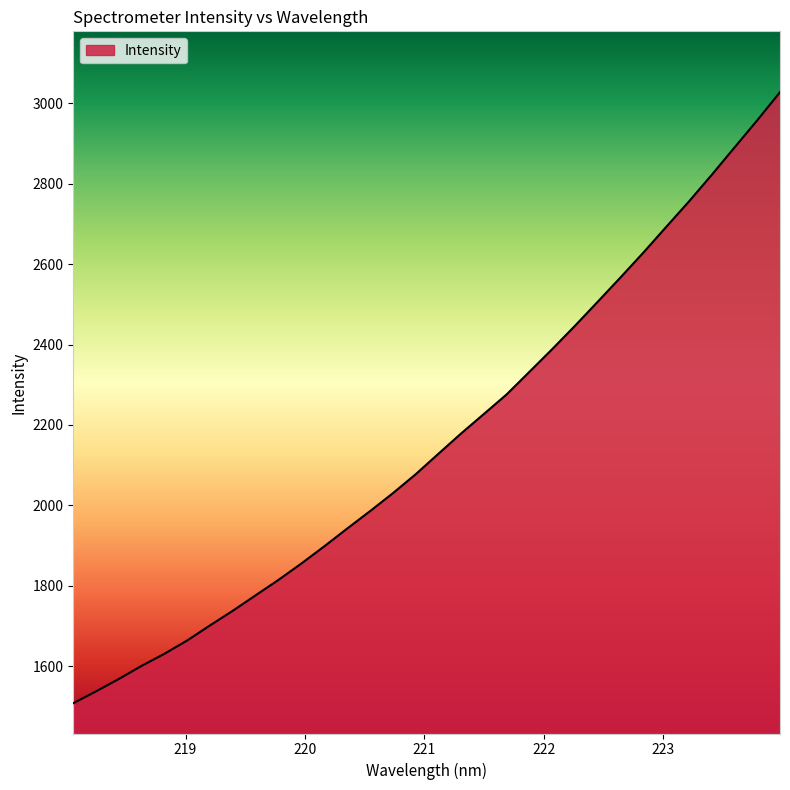

What is the difference between the maximum and minimum values?

1520.3